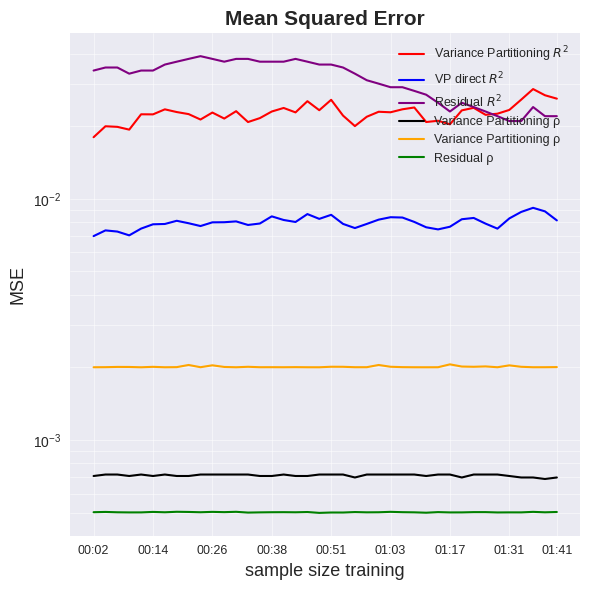

True or false: Variance Partitioning $R^2$ has more than 0 interior local peaks.

True